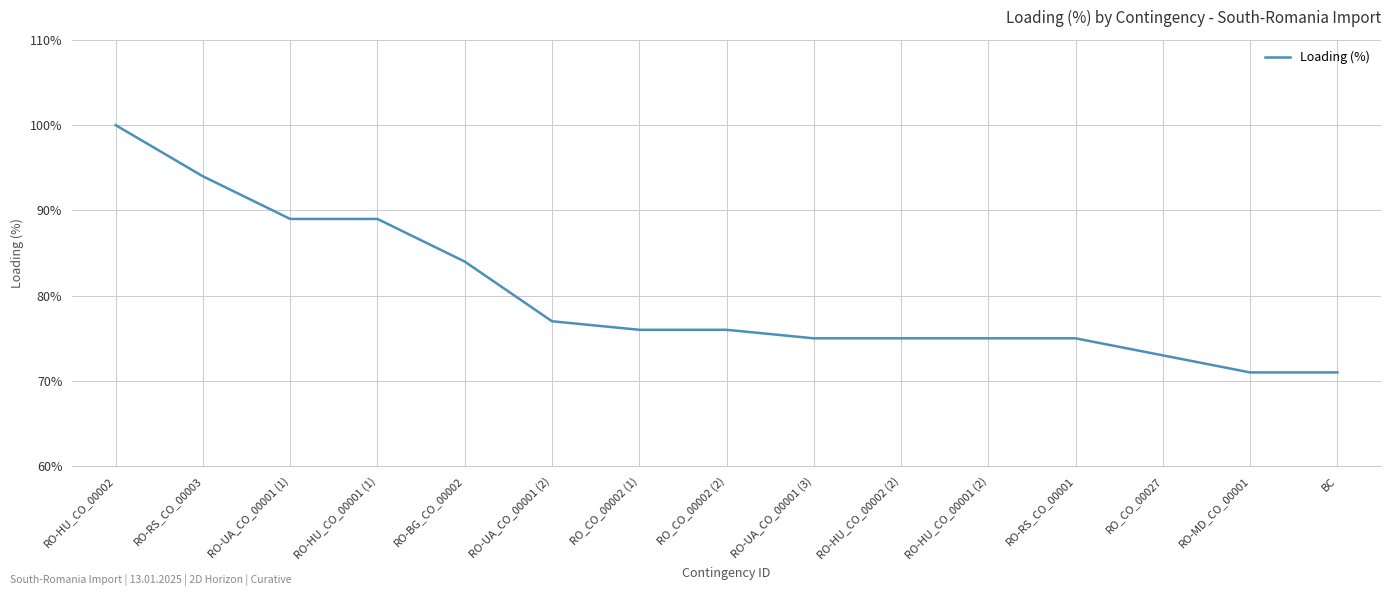

What is the change in value from RO-UA_CO_00001 (1) to RO-MD_CO_00001?

-18